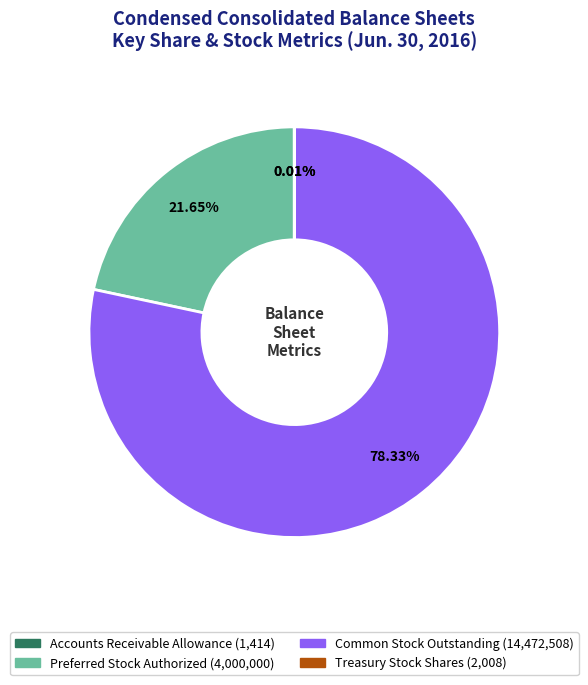

Which slice represents more than half of the pie?

Common Stock Outstanding